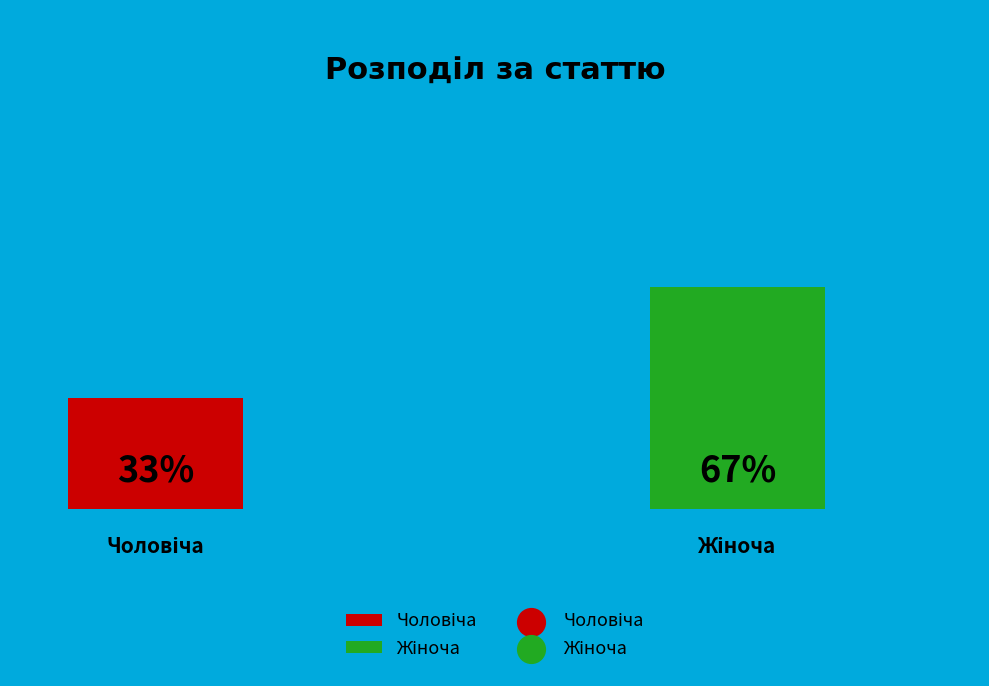

True or false: Чоловіча accounts for 33% of the total.

True